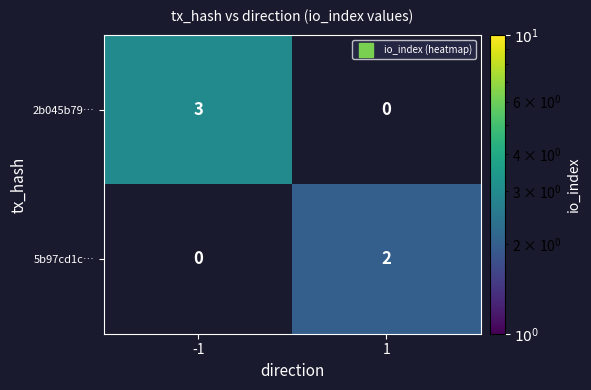

At which label does 5b97cd1c… reach its minimum?

-1